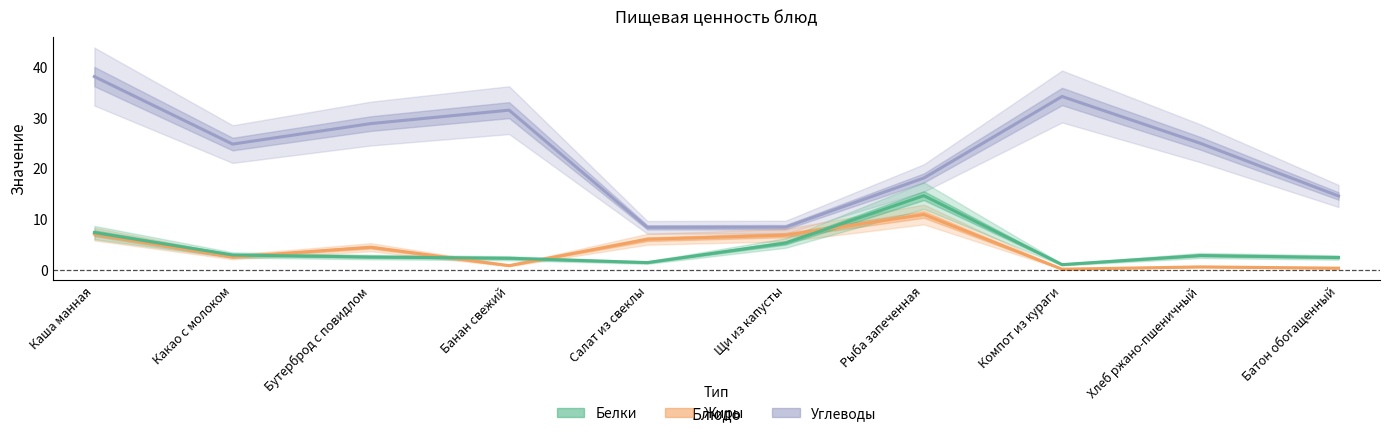

Where do Жиры and Белки first cross each other?

Какао с молоком and Бутерброд с повидлом